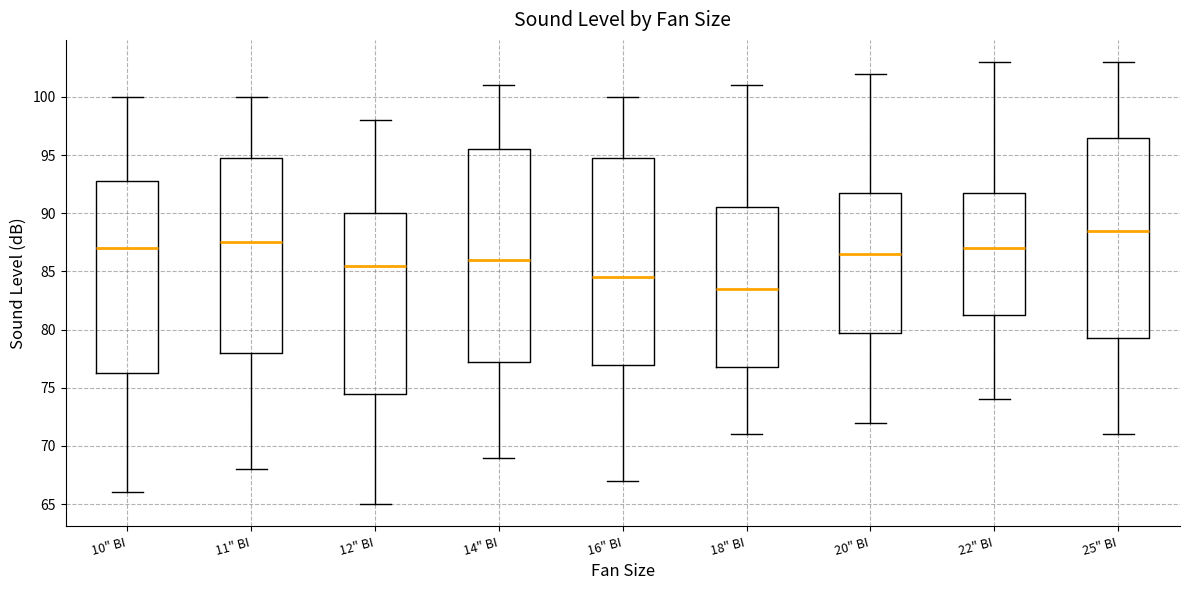

Where is the lower edge of the box for 12" BI on the y-axis? The values are not printed on the chart, so give them approximately, as read against the axis.

74.5